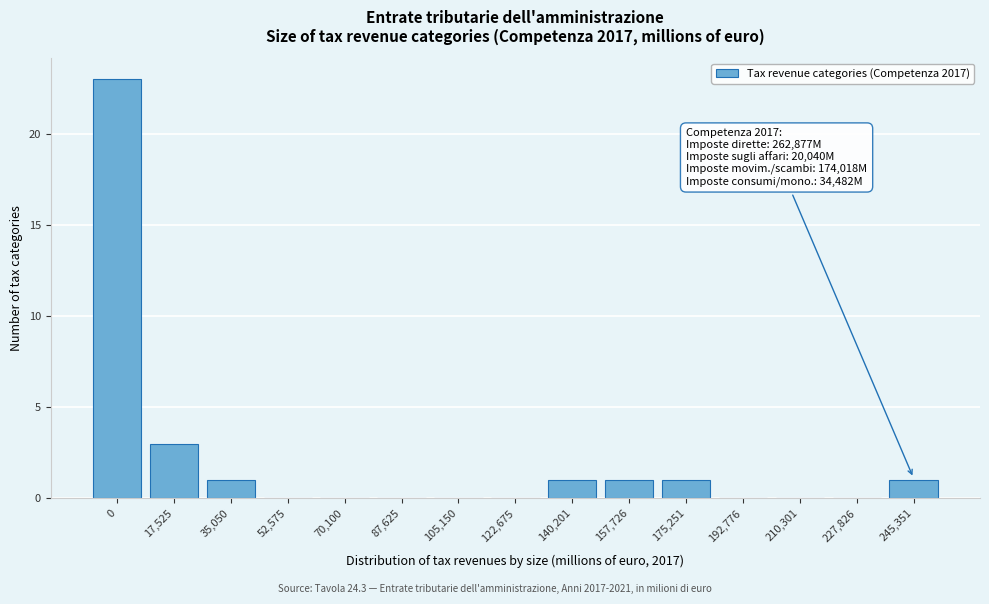

Reading right to left, list all the values displayed in this chart.

245,351=1	227,826=0	210,301=0	192,776=0	175,251=1	157,726=1	140,201=1	122,675=0	105,150=0	87,625=0	70,100=0	52,575=0	35,050=1	17,525=3	0=23